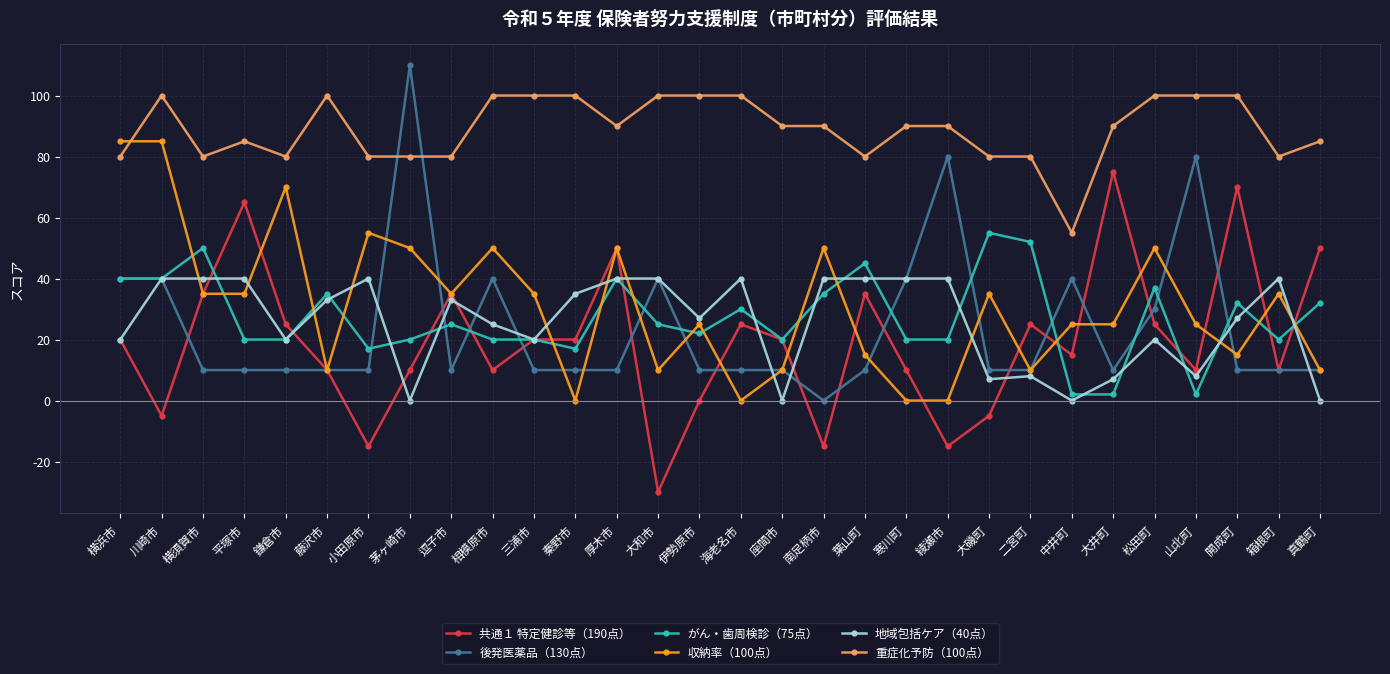

Which label corresponds to the largest value in the chart?

茅ヶ崎市